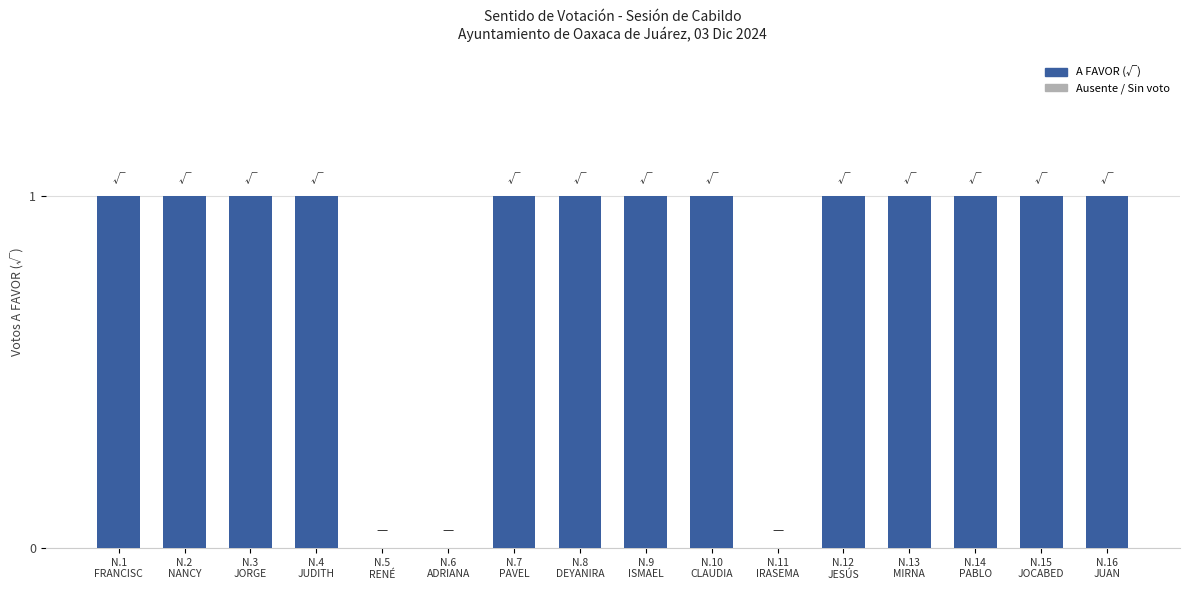

How many values are between 1 and 2?

13